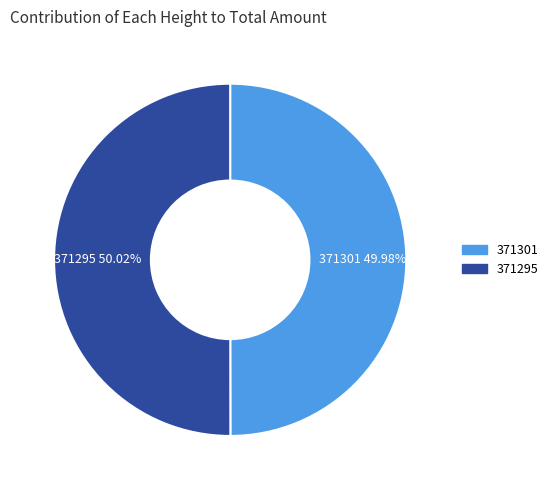

Combined, do 371295 and 371301 account for over 50%?

Yes